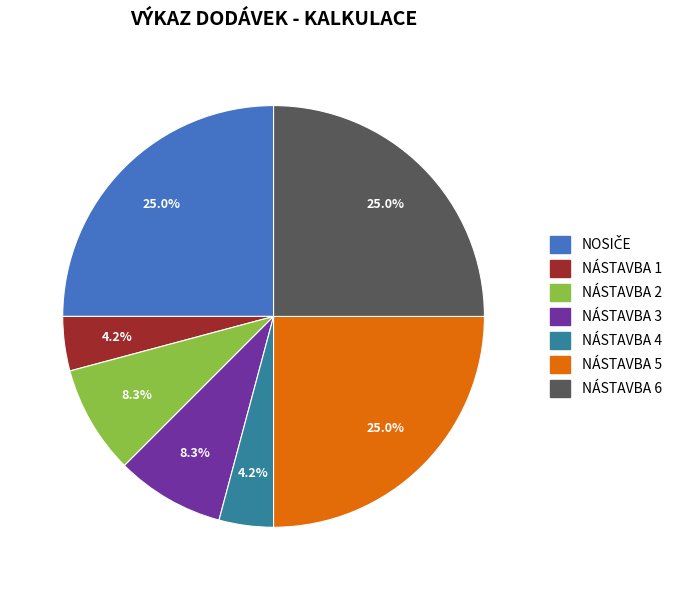

What percentage is NOT represented by NÁSTAVBA 3?

91.7%